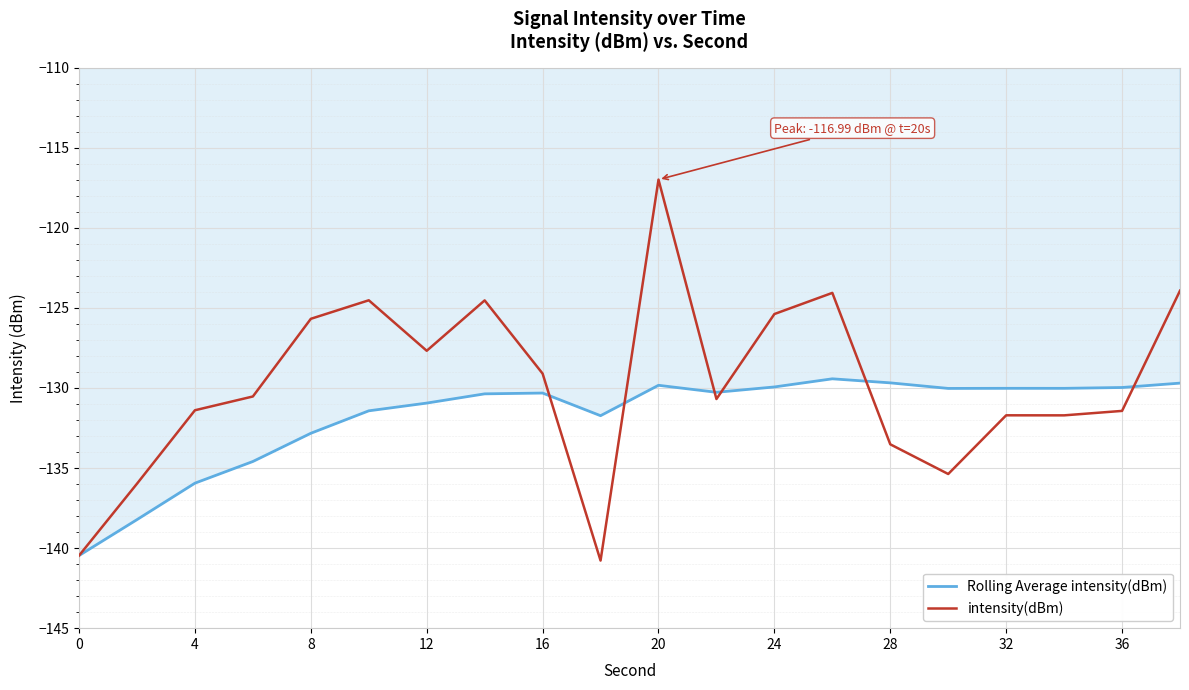

What is the maximum value for intensity(dBm)?

-117.0